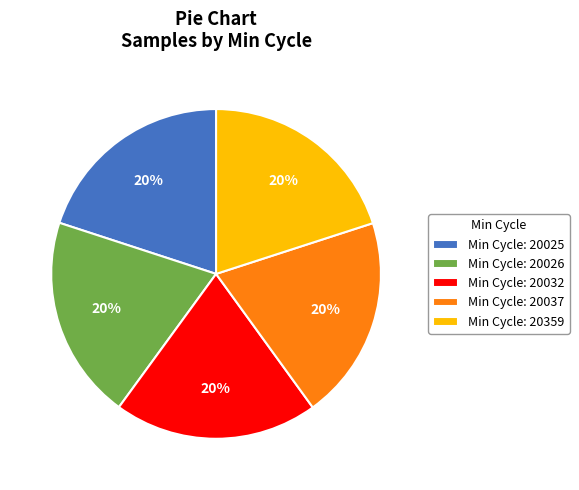

What is the ratio of the value at Min Cycle: 20359 to the value at Min Cycle: 20025?

1.0